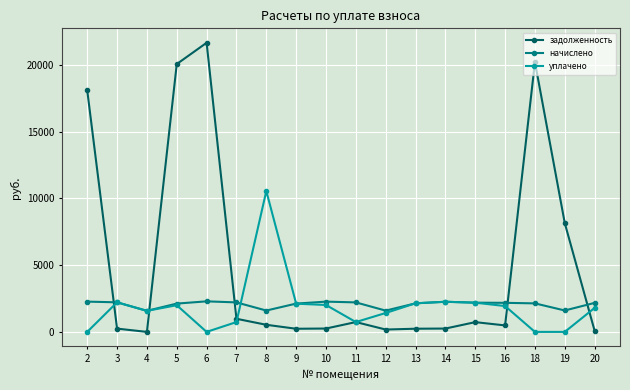

Which series has the widest spread of values?

задолженность